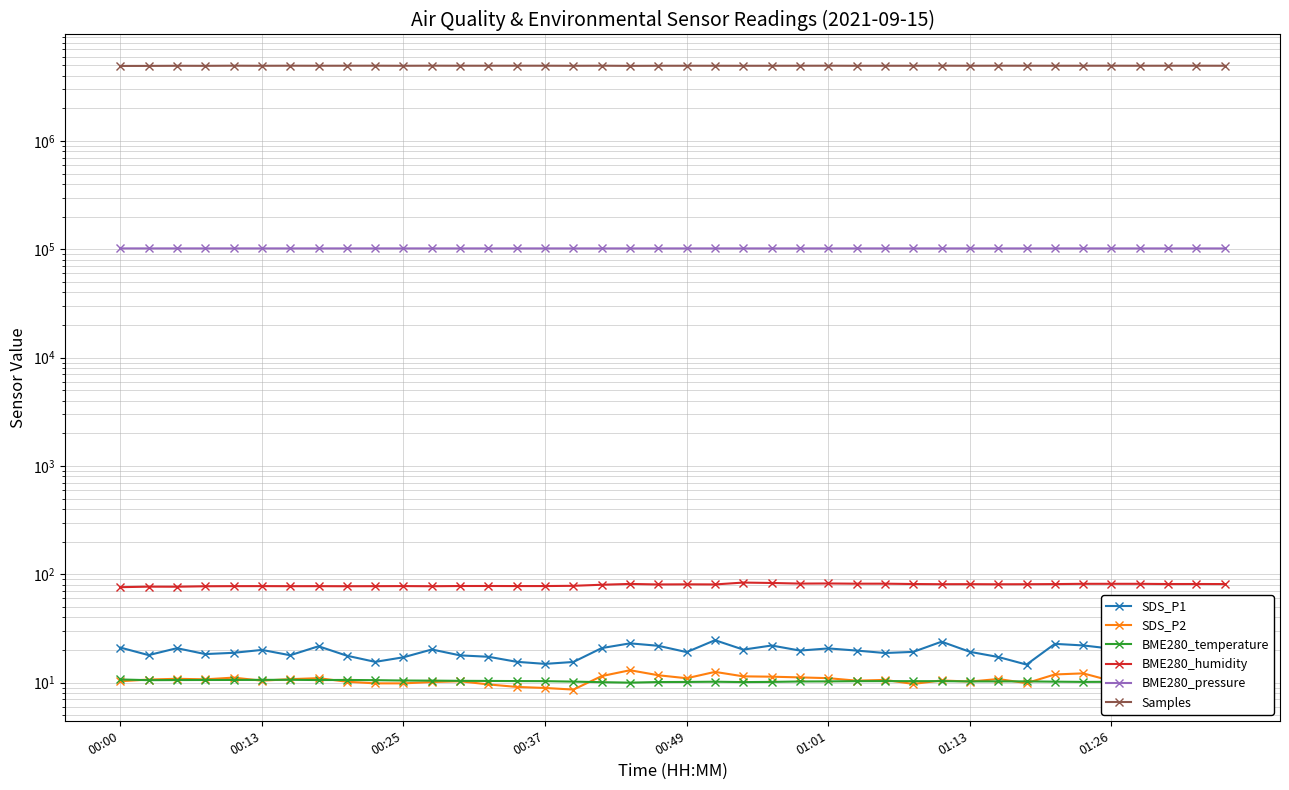

The Samples series shows 2817440.2 at 21. True or false?

False